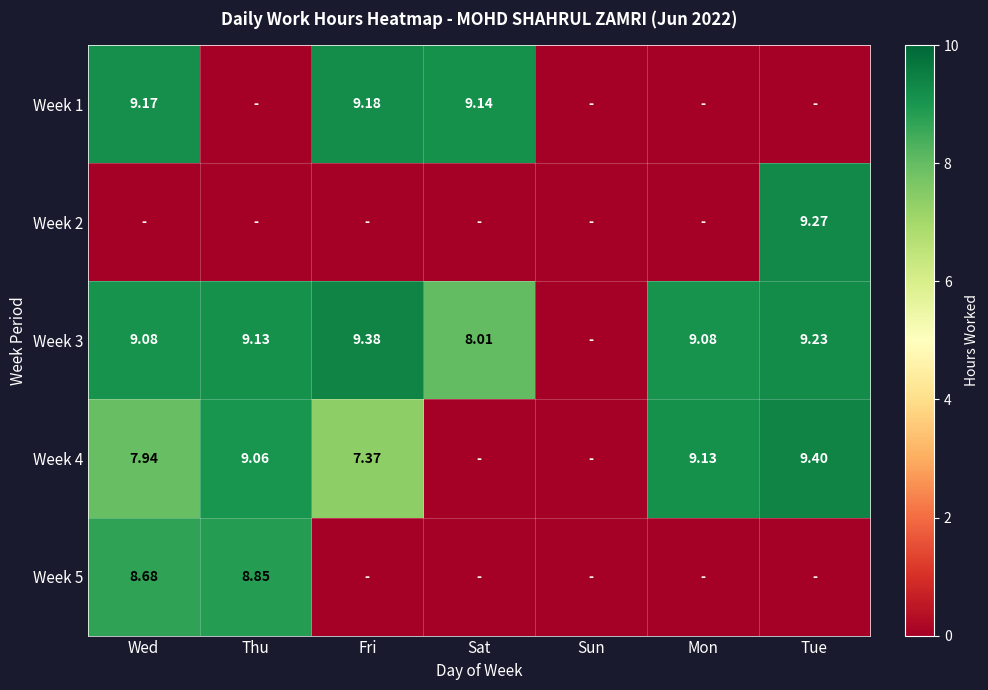

Is the value of Week 2 at Tue greater than the value of Week 3 at Tue?

Yes